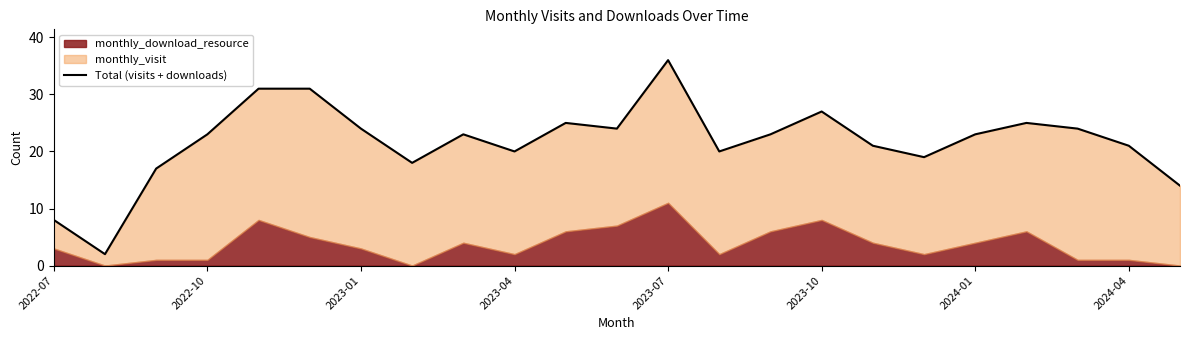

What is the difference between the maximum and minimum values?

34